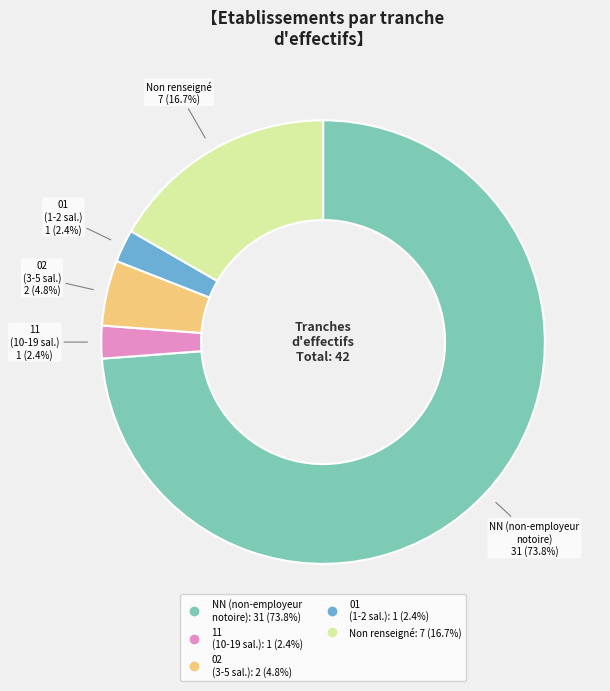

Is there a majority slice in this chart?

Yes